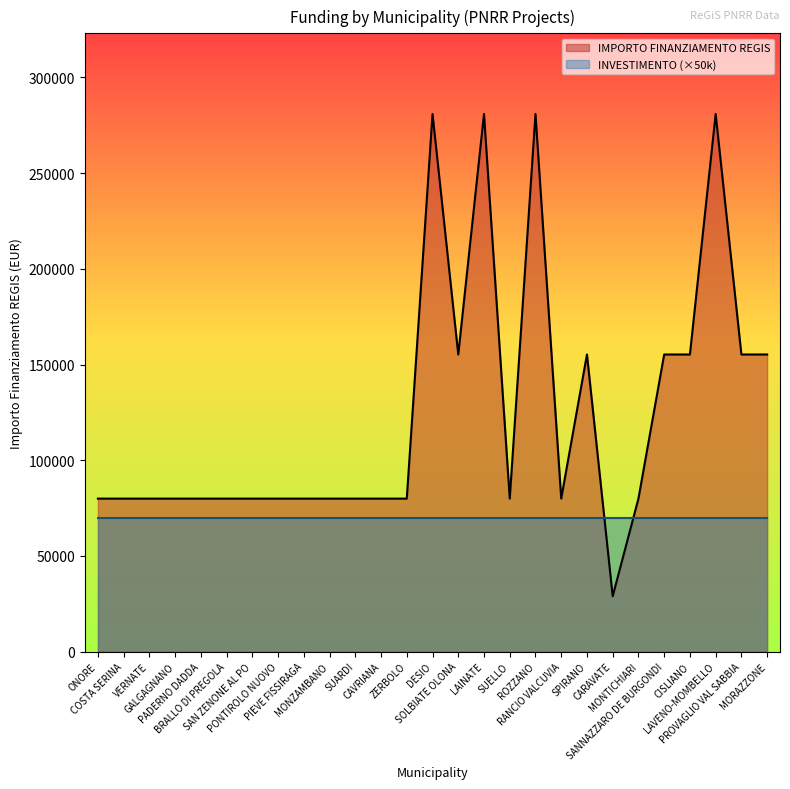

What is the value of the 1st point from the left?

79922